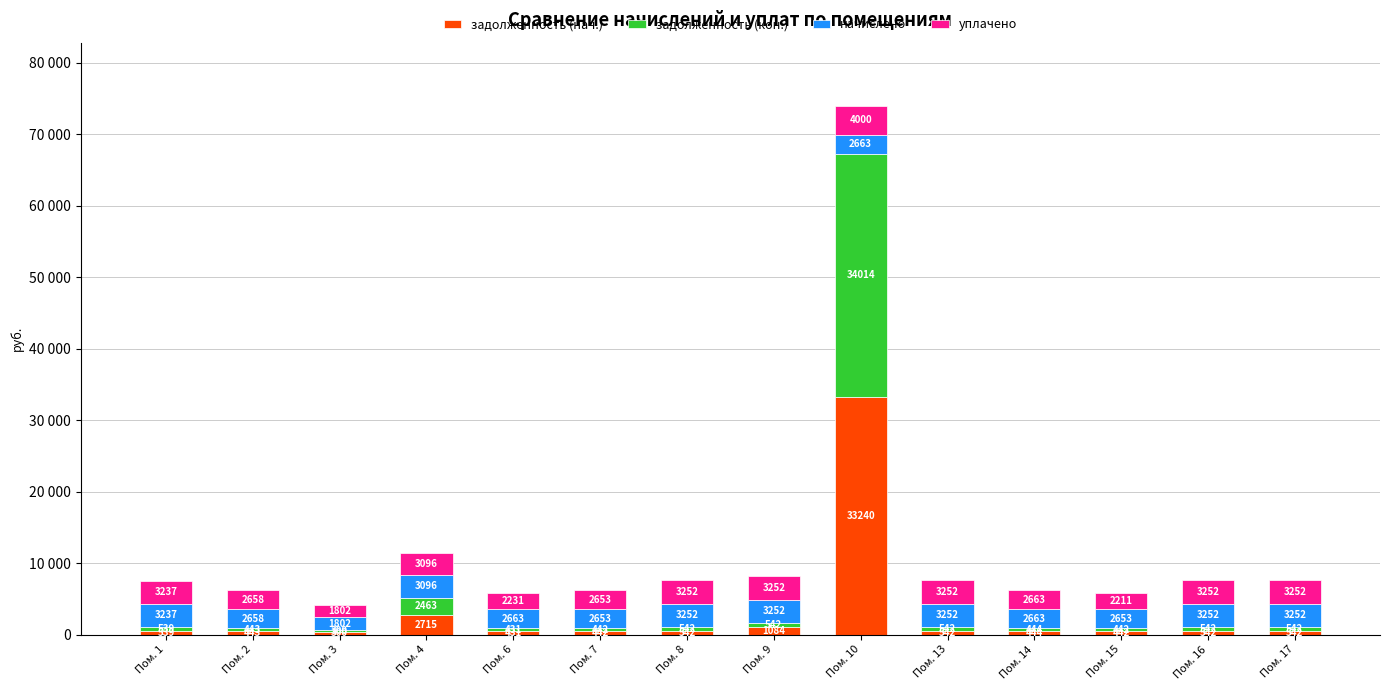

What are all the series names shown in the legend?

задолженность (нач.), задолженность (кон.), начислено, уплачено